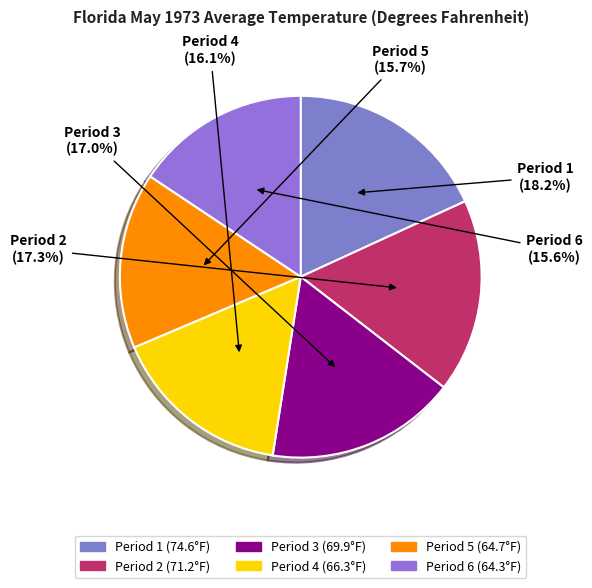

What is the largest slice in the pie chart?

Period 1